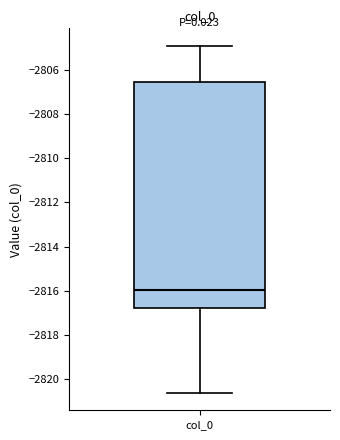

Read this box plot against the y-axis: the position of the median line, the range covered by the box, and the ends of both whiskers. The values are not printed on the chart, so give them approximately, as read against the axis.

median -2816.0, box -2816.8 to -2806.6, whiskers -2820.6 to -2804.8